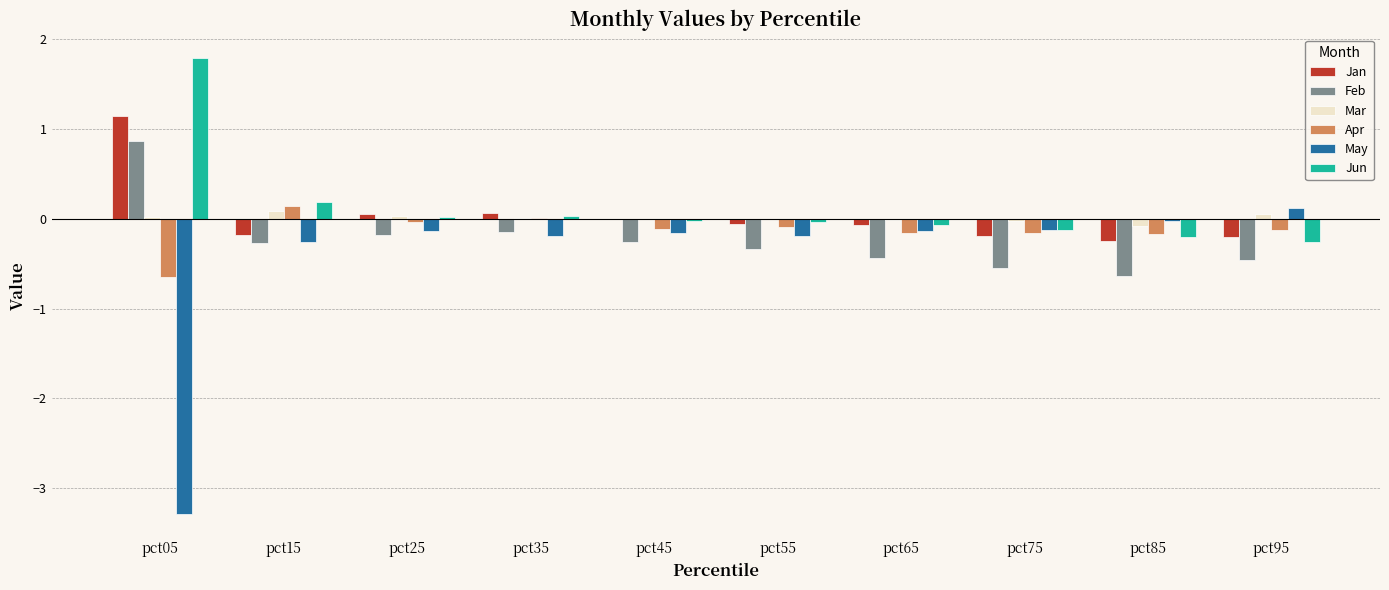

The value of Feb at pct05 is 0.9. True or false?

True